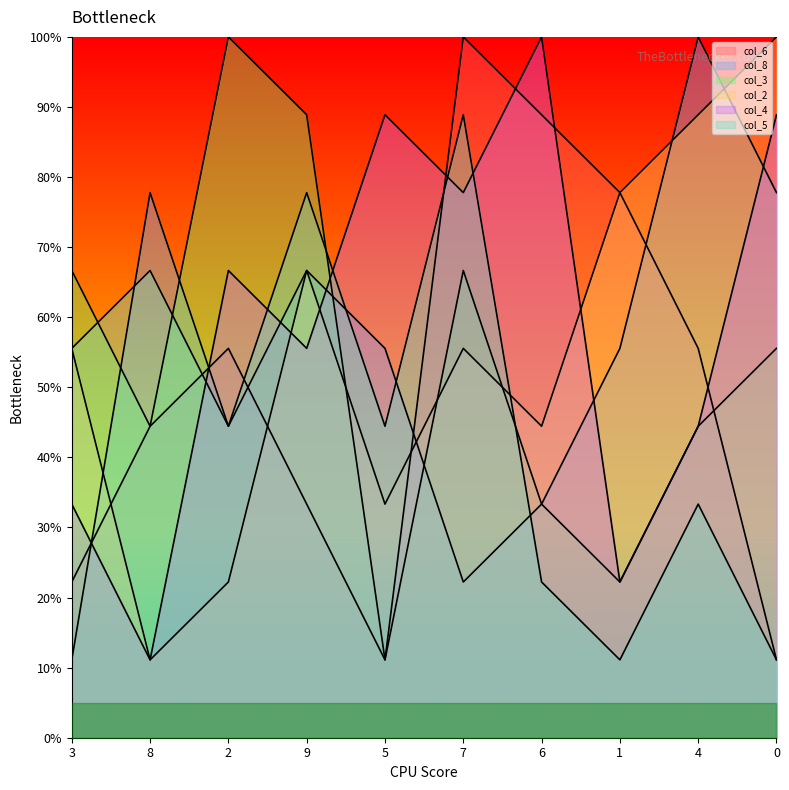

The col_2 series shows 66.7 at 9. True or false?

True